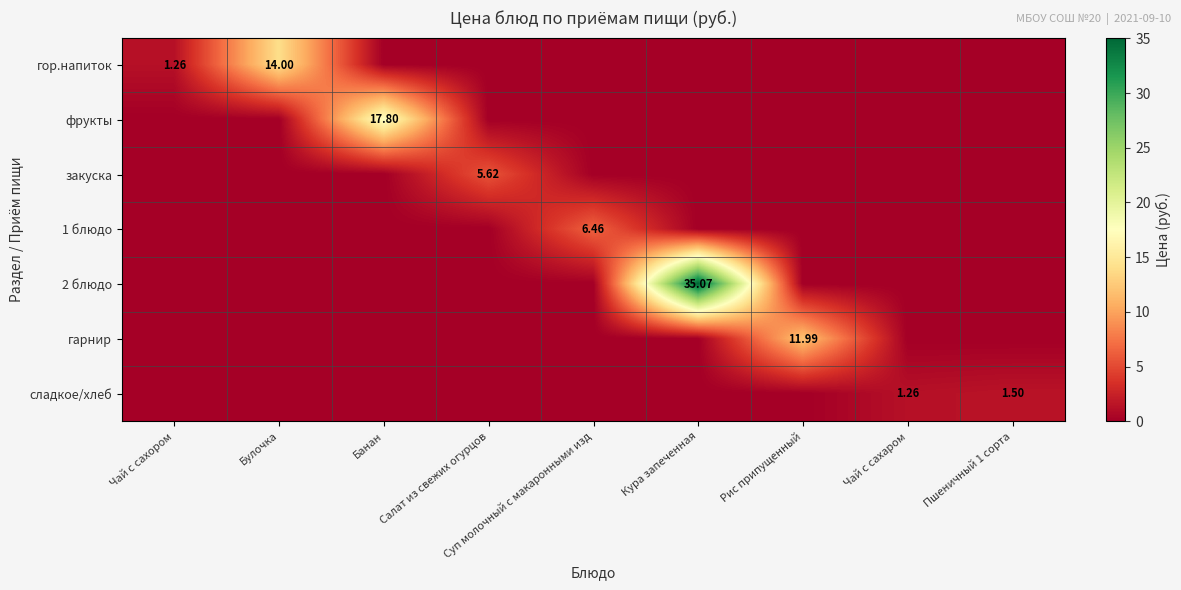

Where is 2 блюдо nearest to the value 17?

Чай с сахором